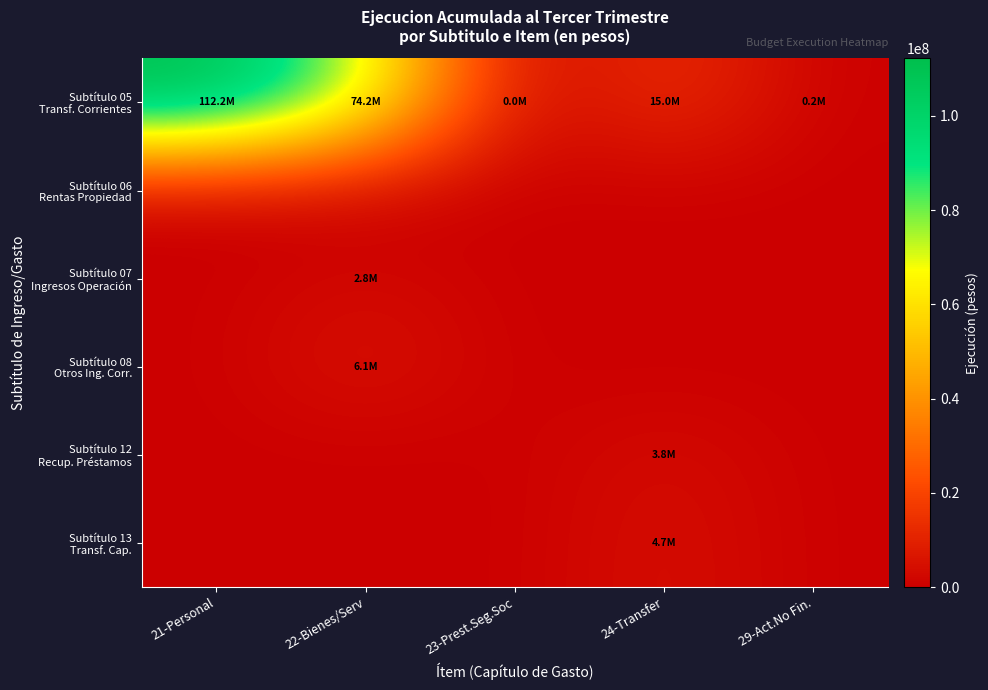

What is the greatest value displayed?

112174841